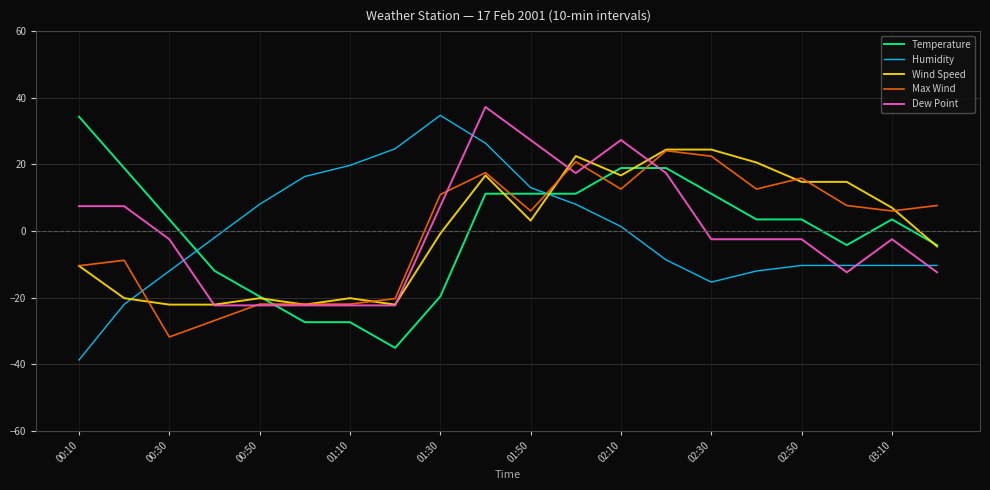

What is the minimum value for Max Wind?

-31.8